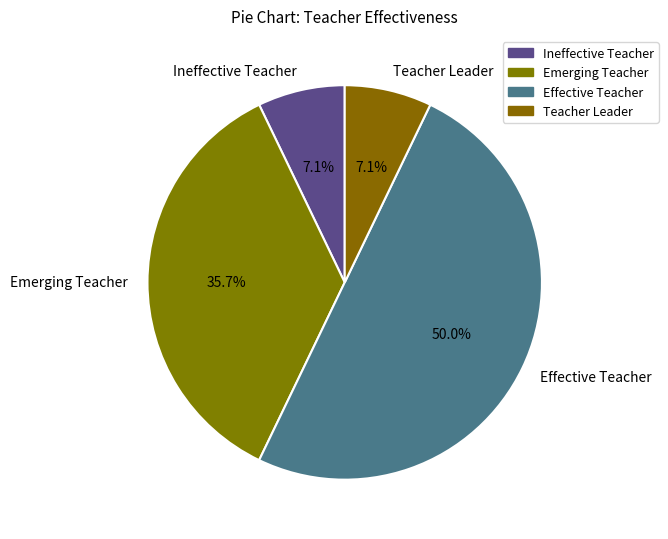

True or false: Effective Teacher accounts for 50% of the total.

True